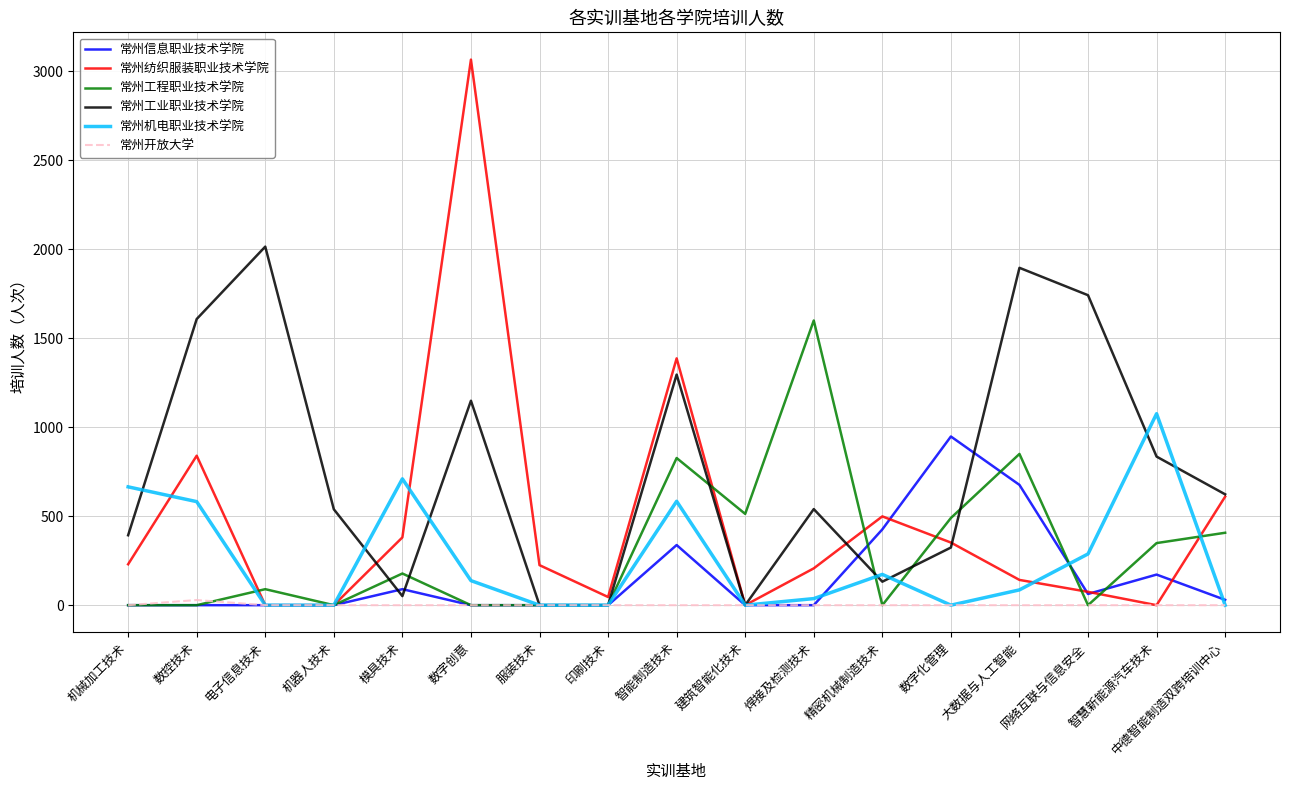

Count the number of categories in the chart.

17